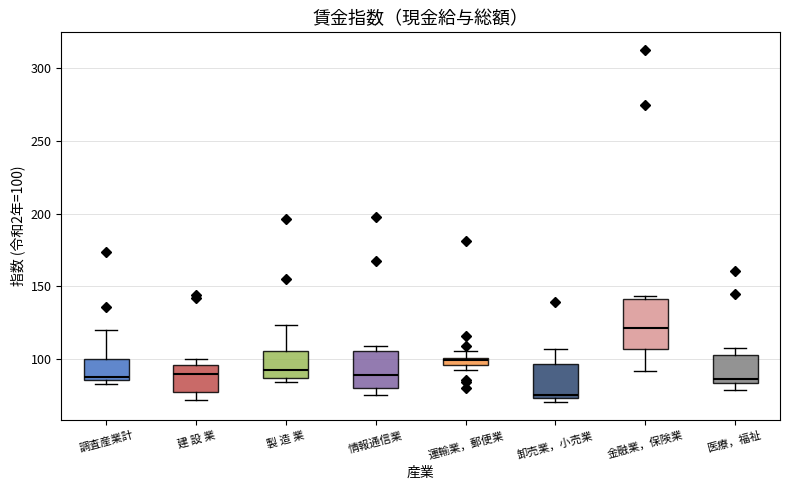

Where is the upper edge of the box for 建 設 業 on the y-axis? The values are not printed on the chart, so give them approximately, as read against the axis.

95